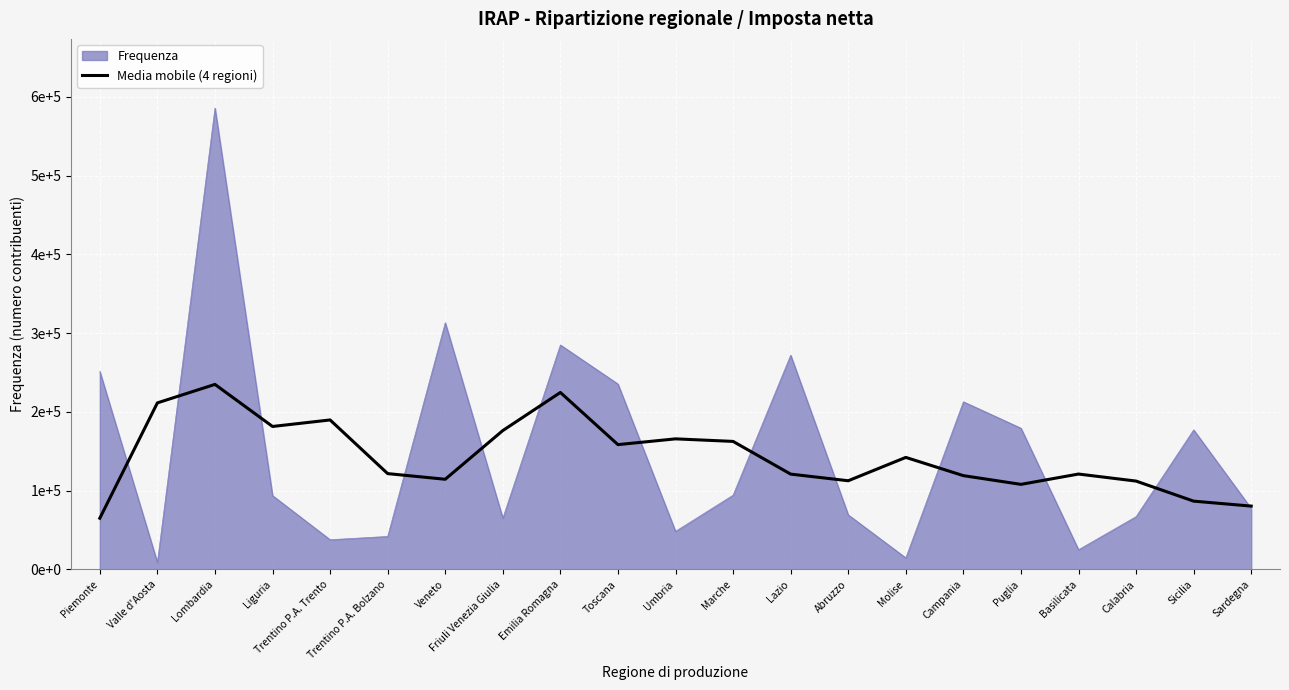

What is the label of the 21st point from the left?

Sardegna